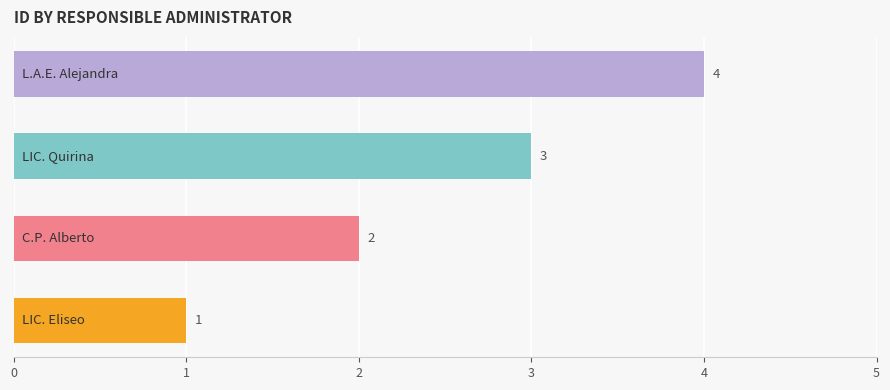

What is the difference between the maximum and minimum values?

3